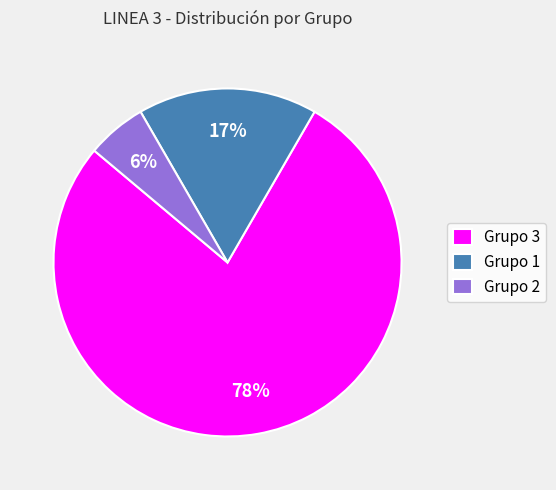

Which category has the biggest portion of the pie?

Grupo 3